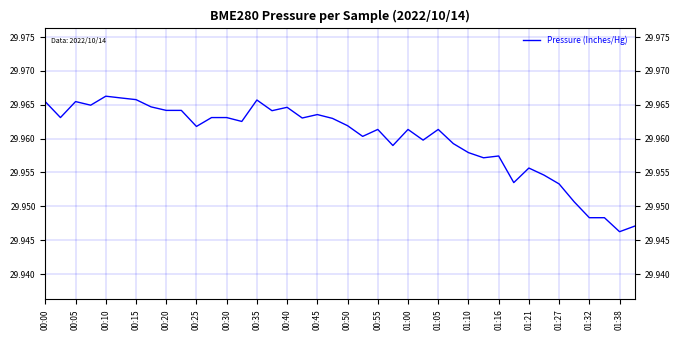

Count the number of categories in the chart.

40